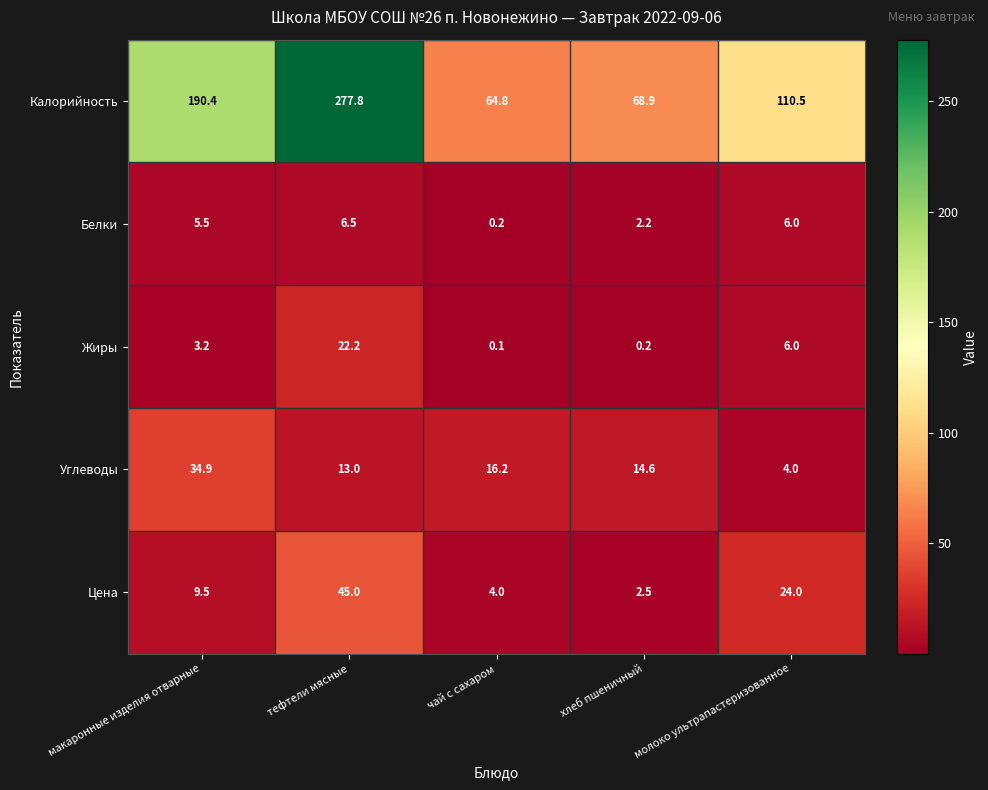

What is the highest value of the Цена series?

45.0